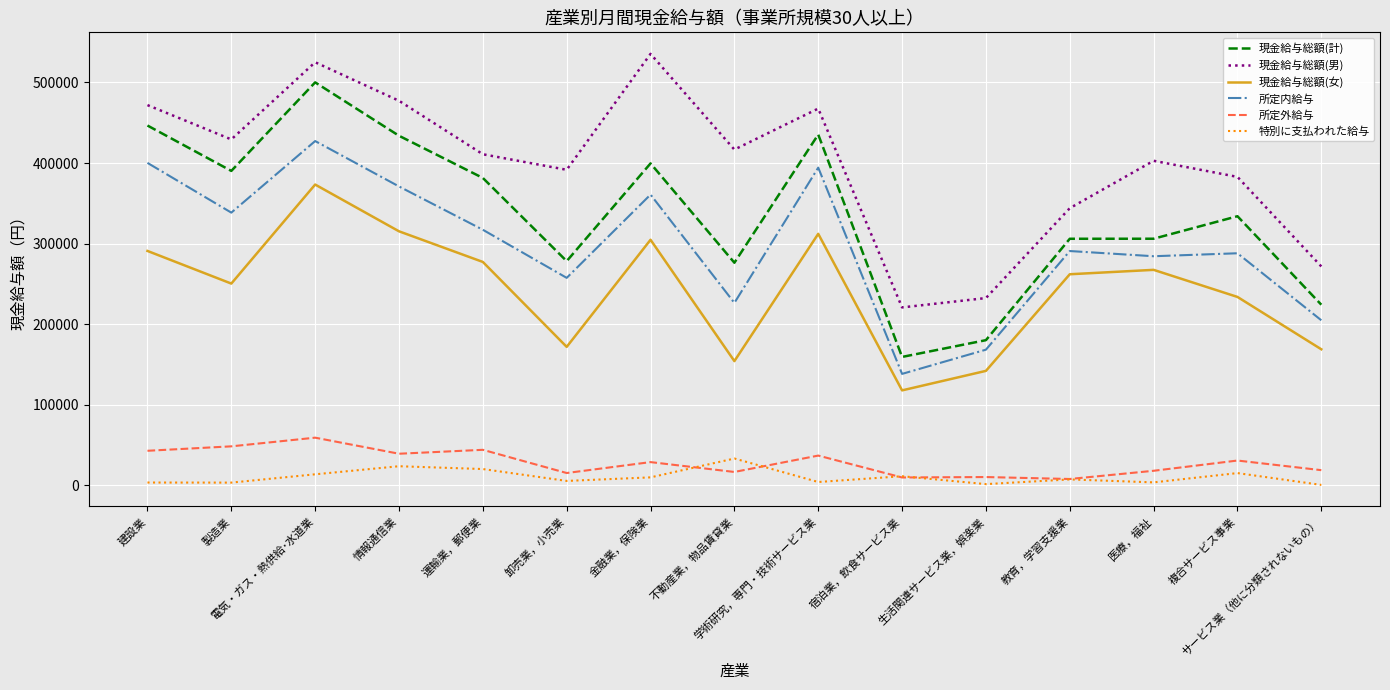

At which label does 現金給与総額(計) reach its peak?

電気・ガス・熱供給･水道業